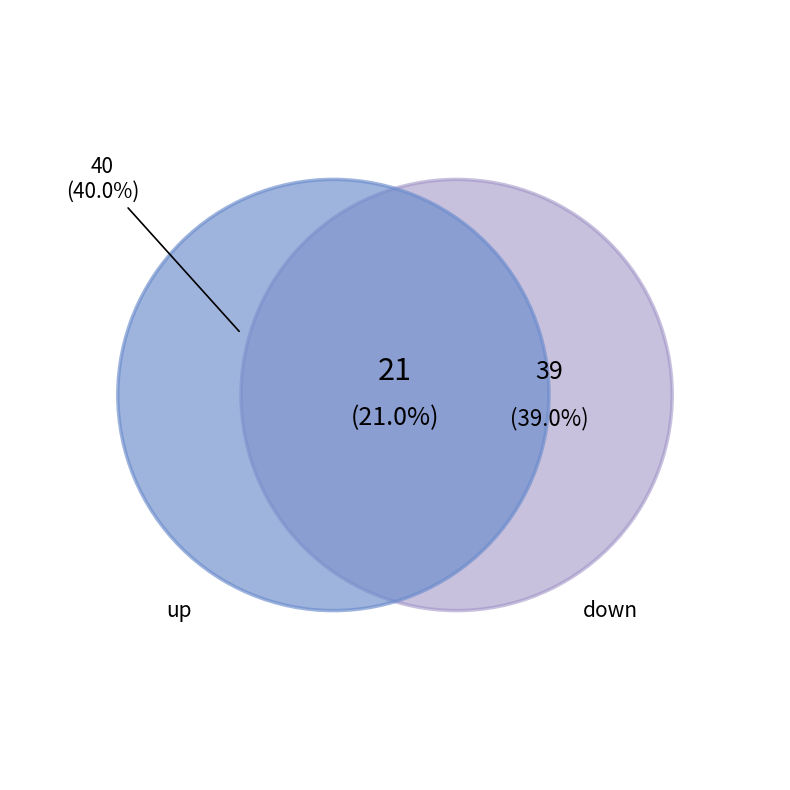

Count the number of slices in the pie.

3